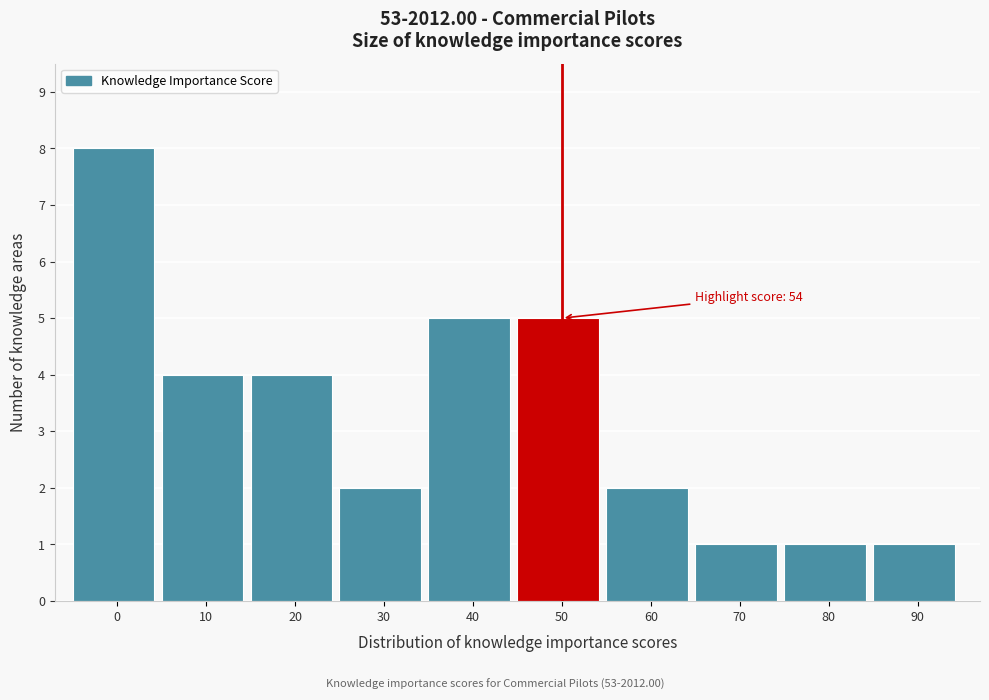

Reading left to right, what are all the values shown in this chart?

0=8	10=4	20=4	30=2	40=5	50=5	60=2	70=1	80=1	90=1